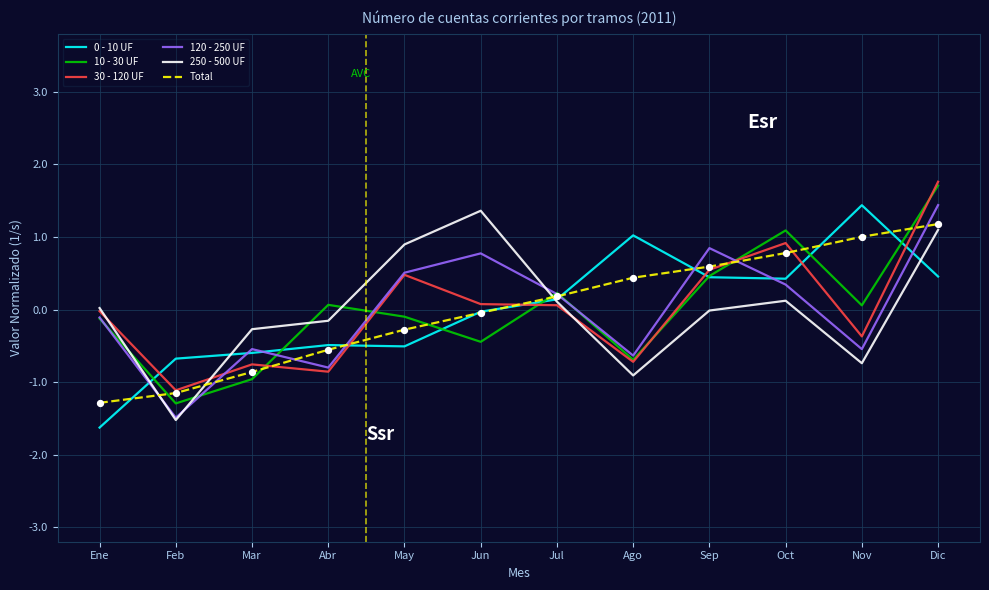

Which series changed the most between Mar and Sep?

Total